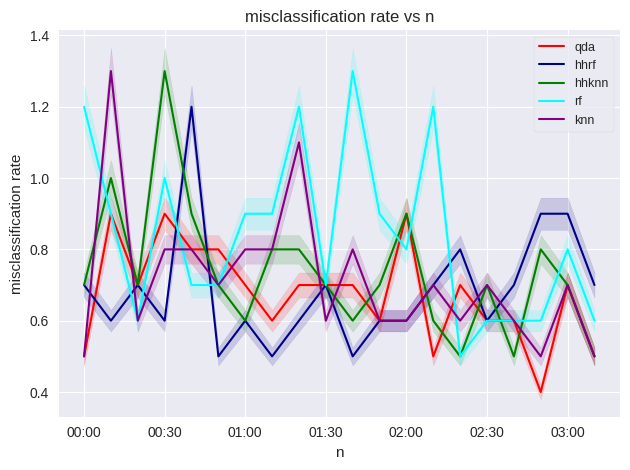

True or false: rf has a value of 1.2 at 00:00.

True